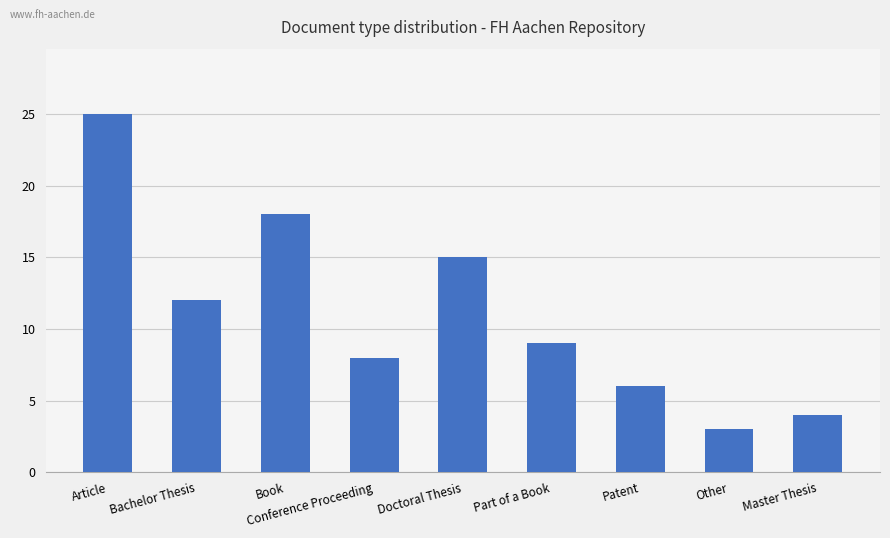

List the labels in order of value, largest first.

Article, Book, Doctoral Thesis, Bachelor Thesis, Part of a Book, Conference Proceeding, Patent, Master Thesis, Other